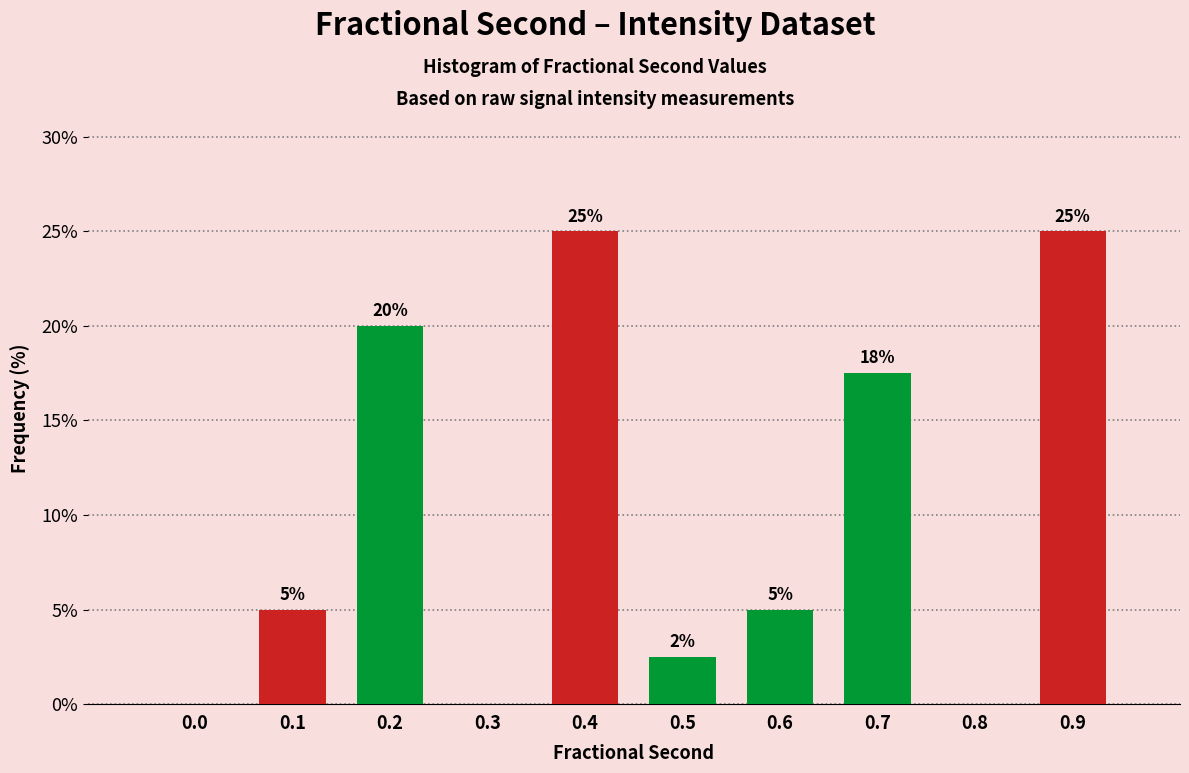

What is the change in value from 0.3 to 0.4?

+25.0